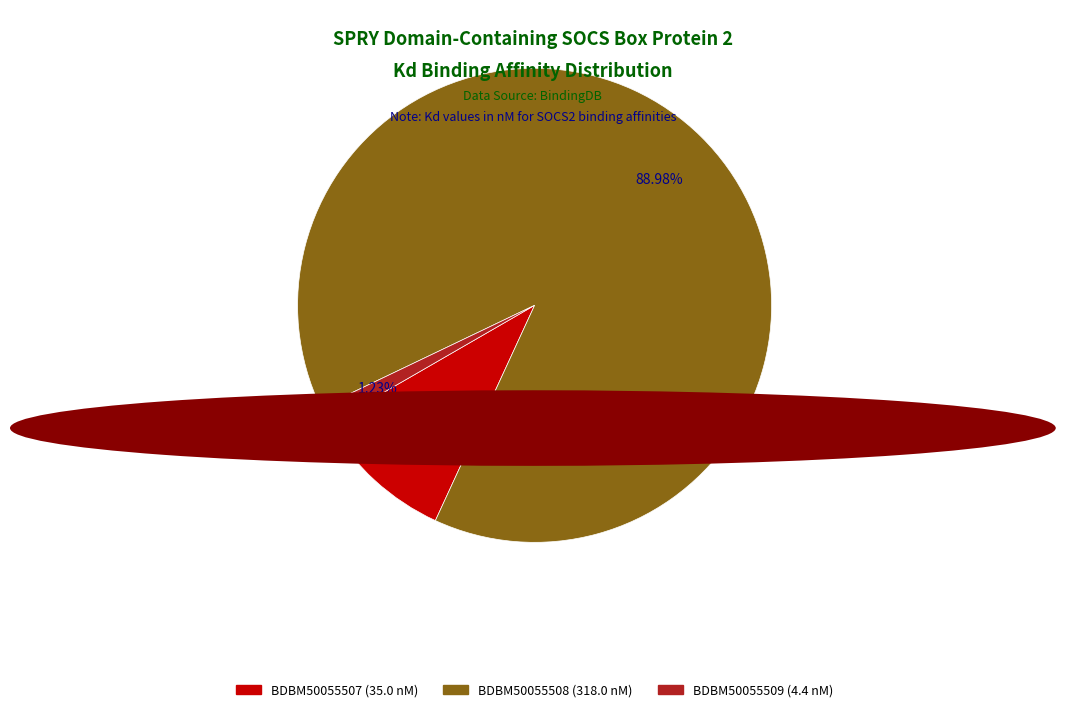

To the nearest percent, what is the average slice percentage?

33%